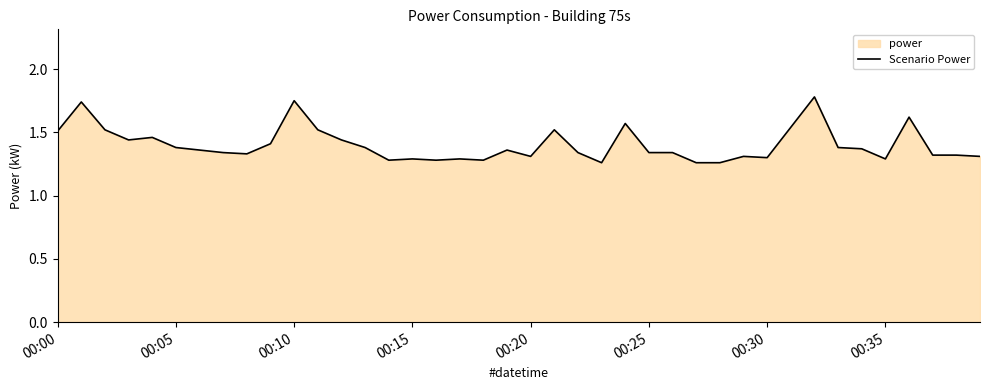

What is the difference between the maximum and minimum values?

0.5